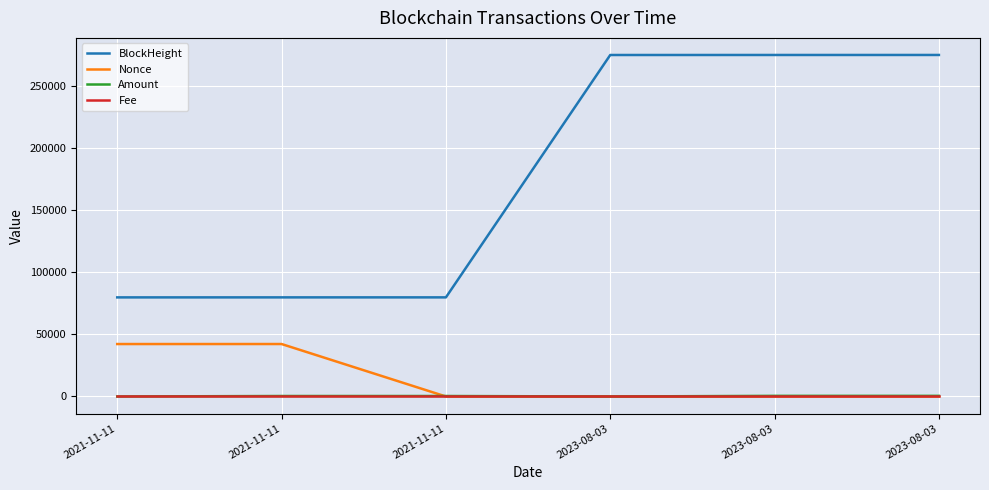

Is it true that Nonce equals 62161.5 at 2021-11-11?

False